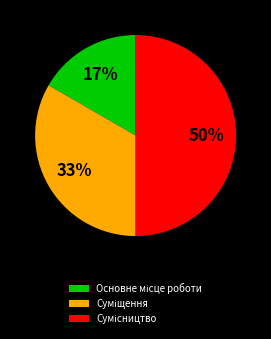

To the nearest percent, what is the difference between the largest and smallest slice percentages?

33%